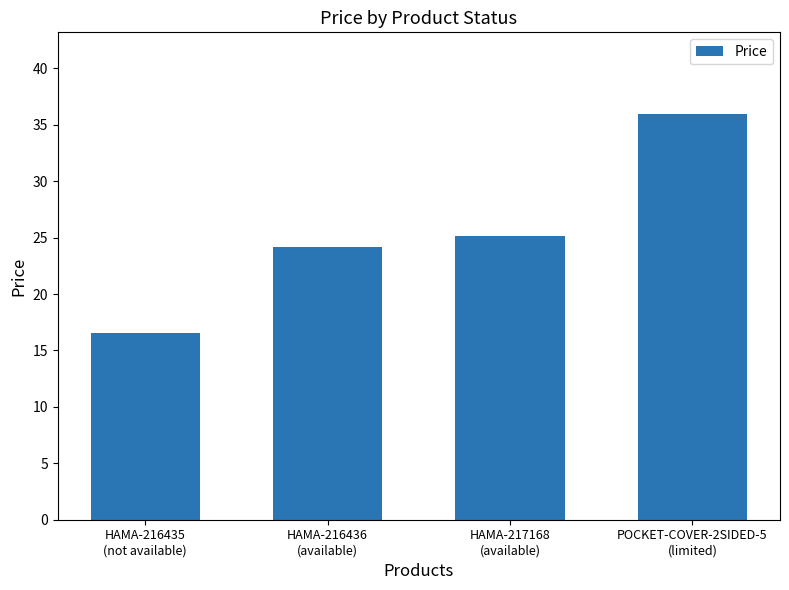

The value at HAMA-216435
(not available) is 28.6. True or false?

False